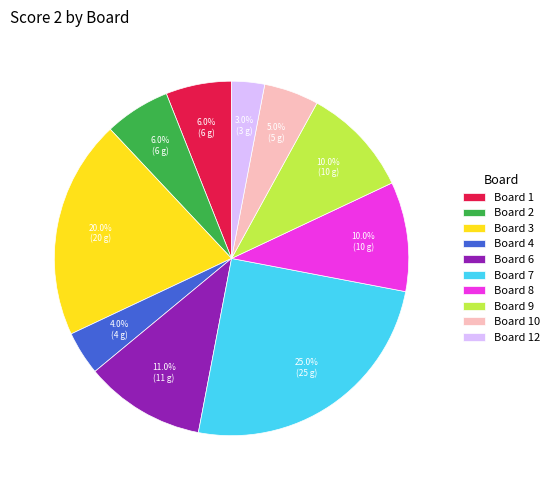

Does Board 6 represent more than half of the total?

No